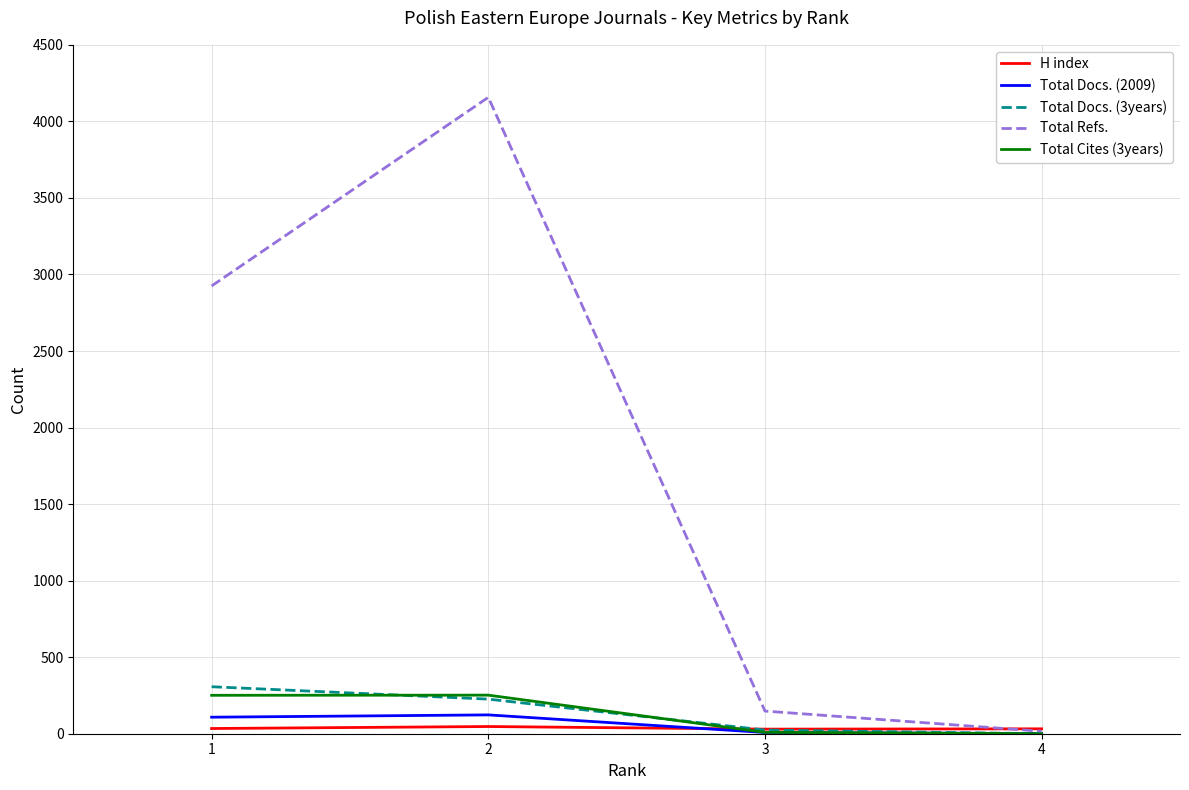

How many interior local peaks does the Total Refs. series have?

1